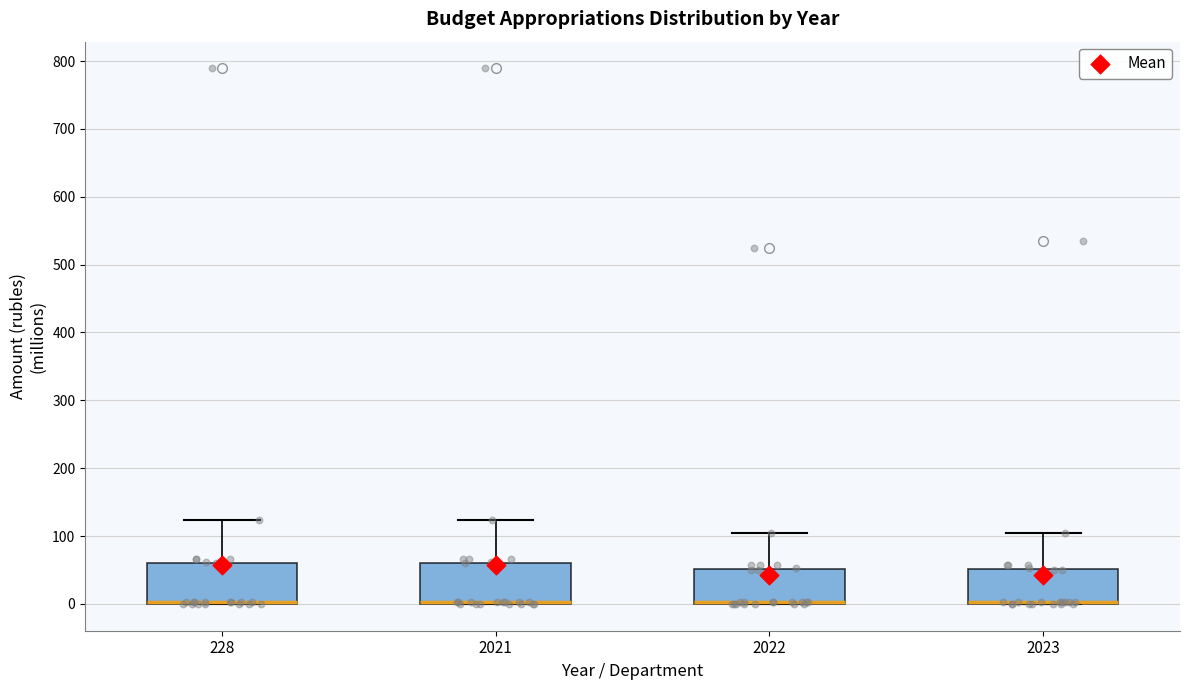

Reading left to right, read every box against the y-axis: the position of its median line, the range the box covers, and the ends of its whiskers. The values are not printed on the chart, so give them approximately, as read against the axis.

228: median 0 (drawn on the box's lower edge), box 0 to 60, whiskers 0 to 120
2021: median 0 (drawn on the box's lower edge), box 0 to 60, whiskers 0 to 120
2022: median 0 (drawn on the box's lower edge), box 0 to 50, whiskers 0 to 110
2023: median 0 (drawn on the box's lower edge), box 0 to 50, whiskers 0 to 110